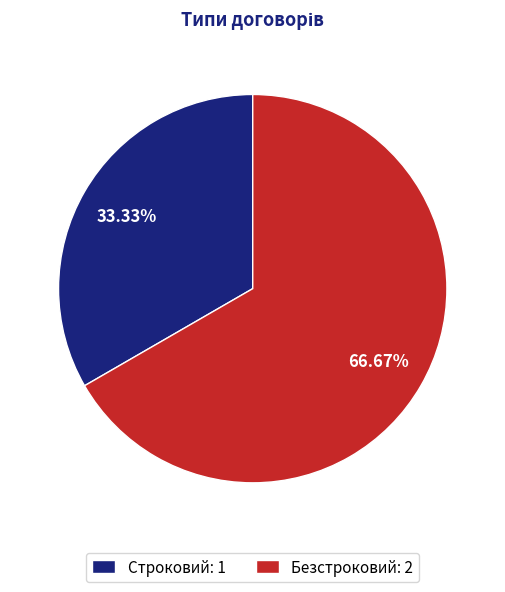

Which slice is the smallest?

Строковий